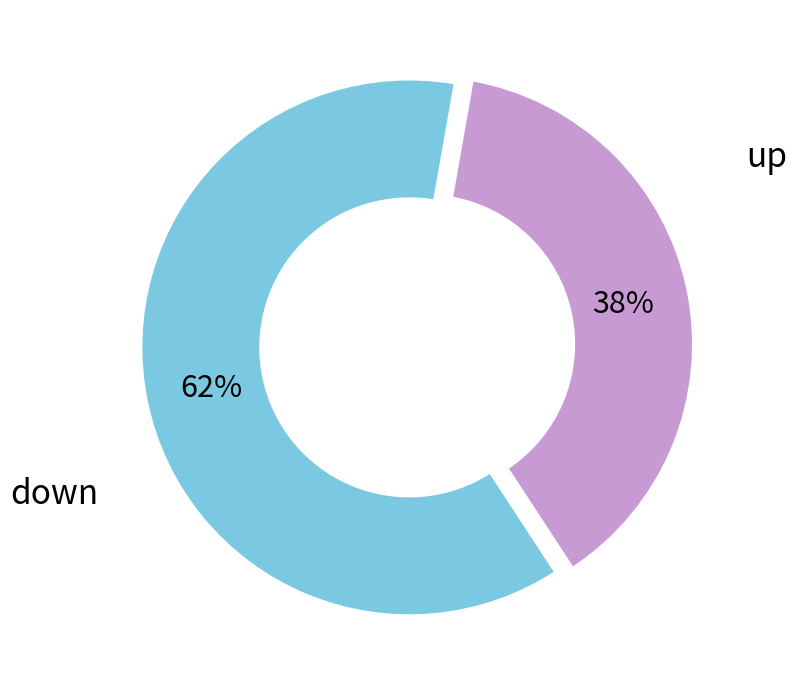

To the nearest percent, what is the difference between the largest and smallest slice percentages?

24%